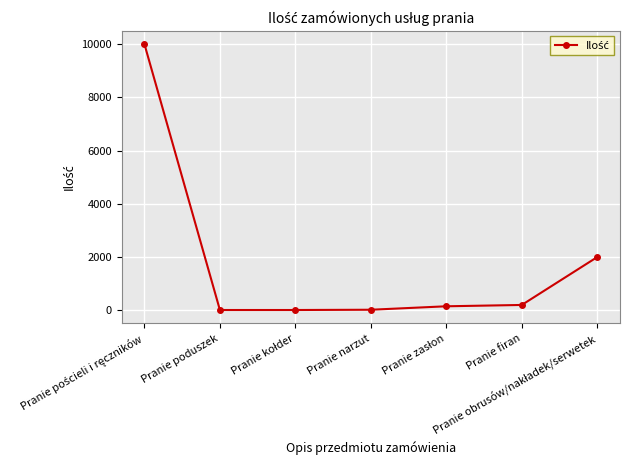

True or false: the data has more than 2 interior local peaks.

False